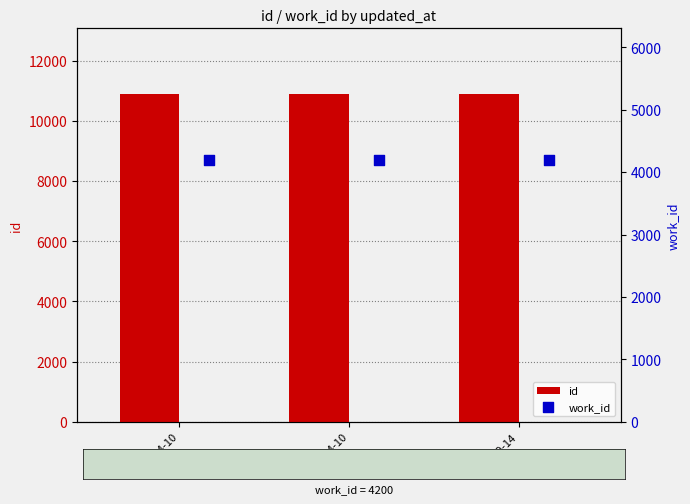

Which series has the largest Y range (max minus min)?

id